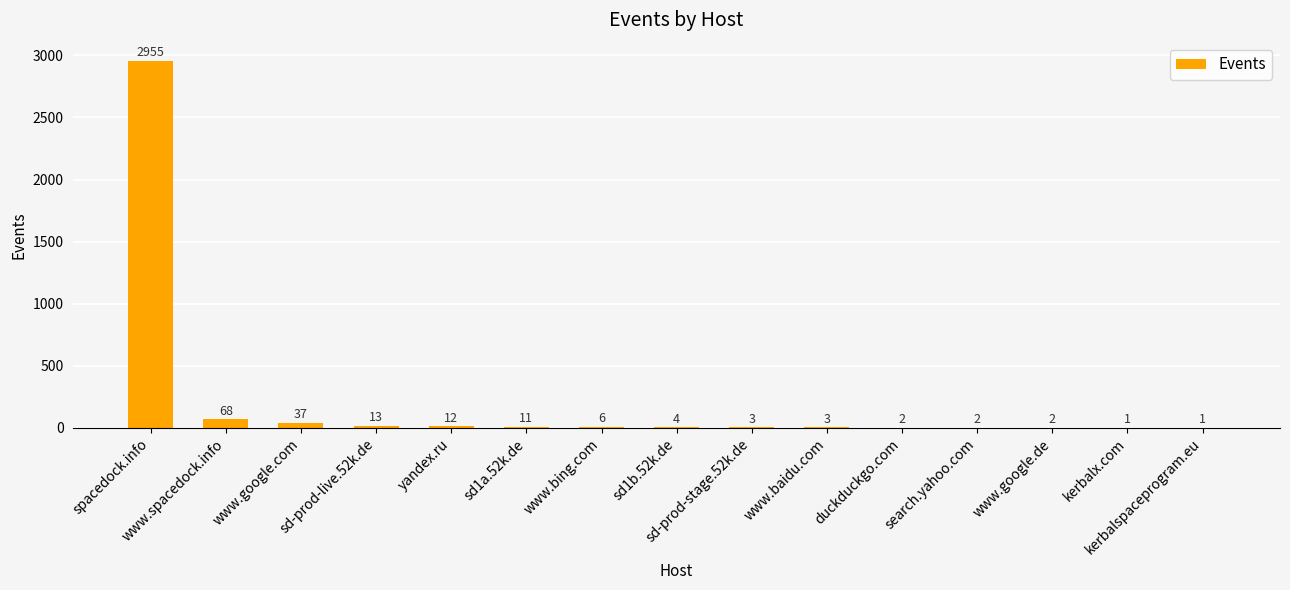

At which label does the data first exceed 4?

spacedock.info